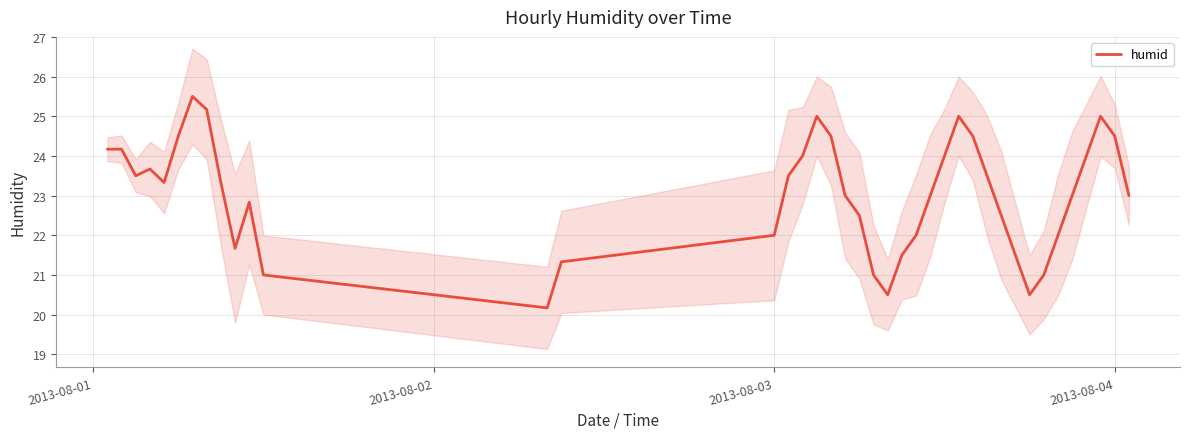

How many data points does each series have?

40